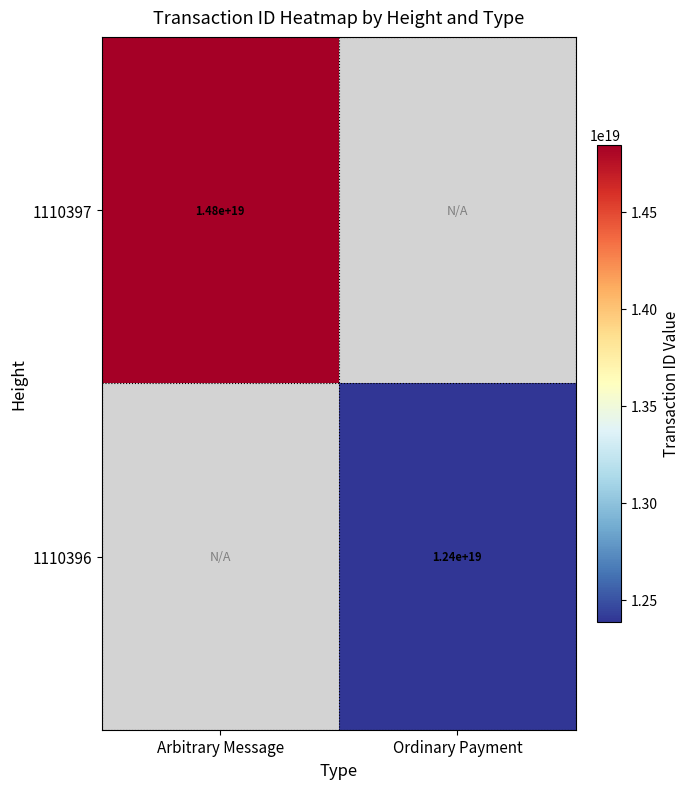

Rank the series by their average value, from highest to lowest.

1110397, 1110396